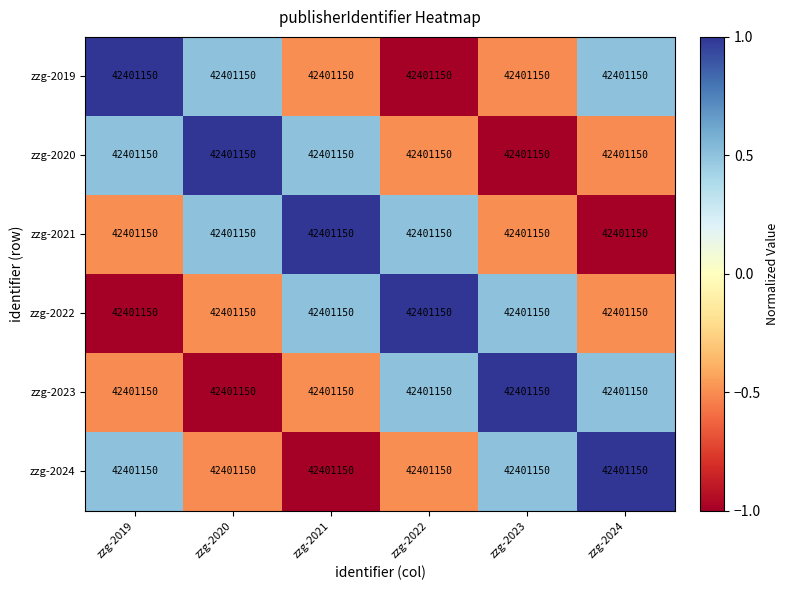

What is the sum of the zzg-2022 values at zzg-2021 and zzg-2023?

1.0